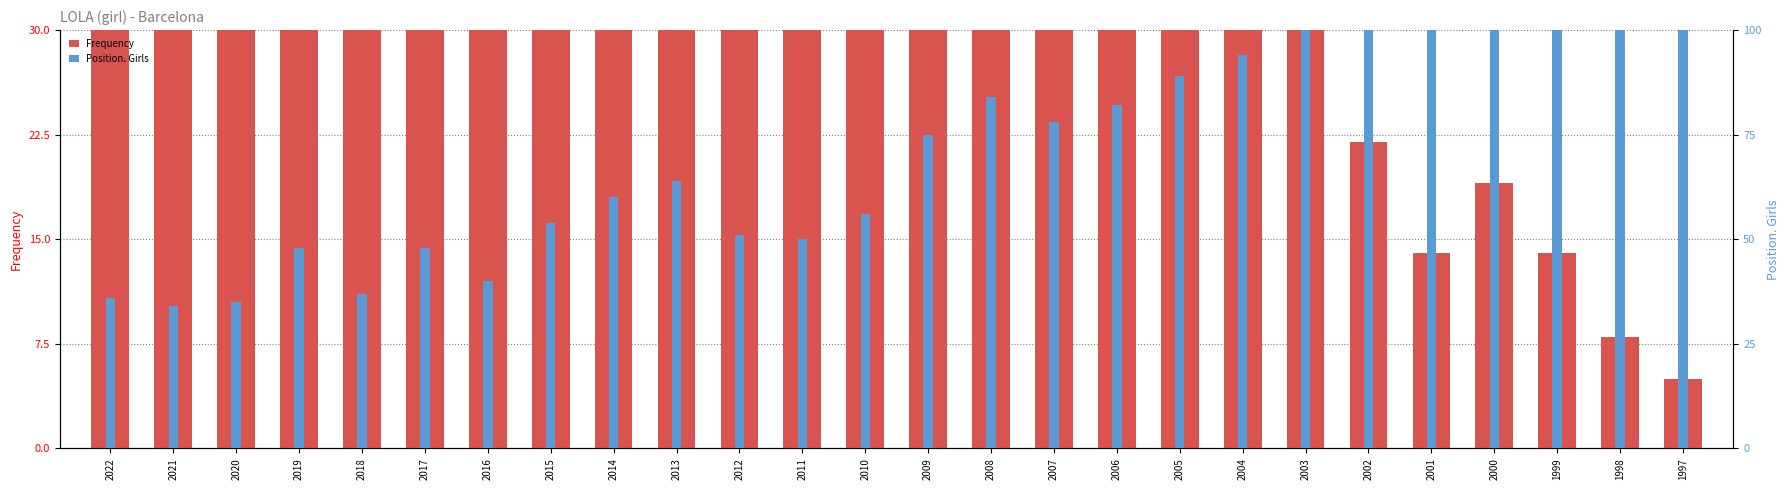

What is the value of the Frequency bar at the 23rd from the left?

19